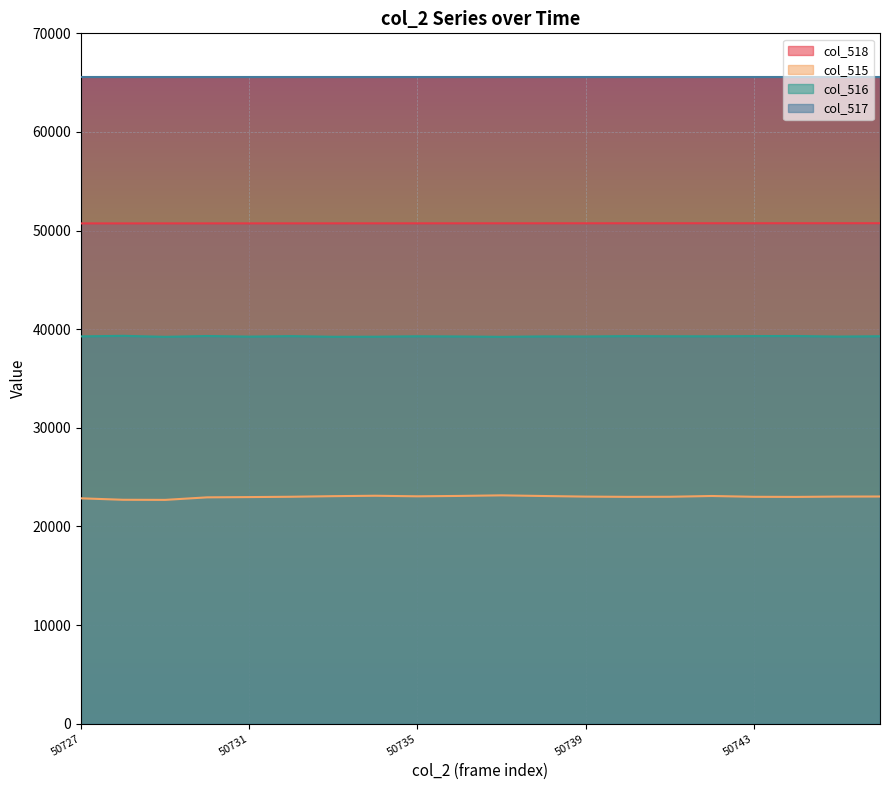

Which category has the highest value in the col_515 series?

50737